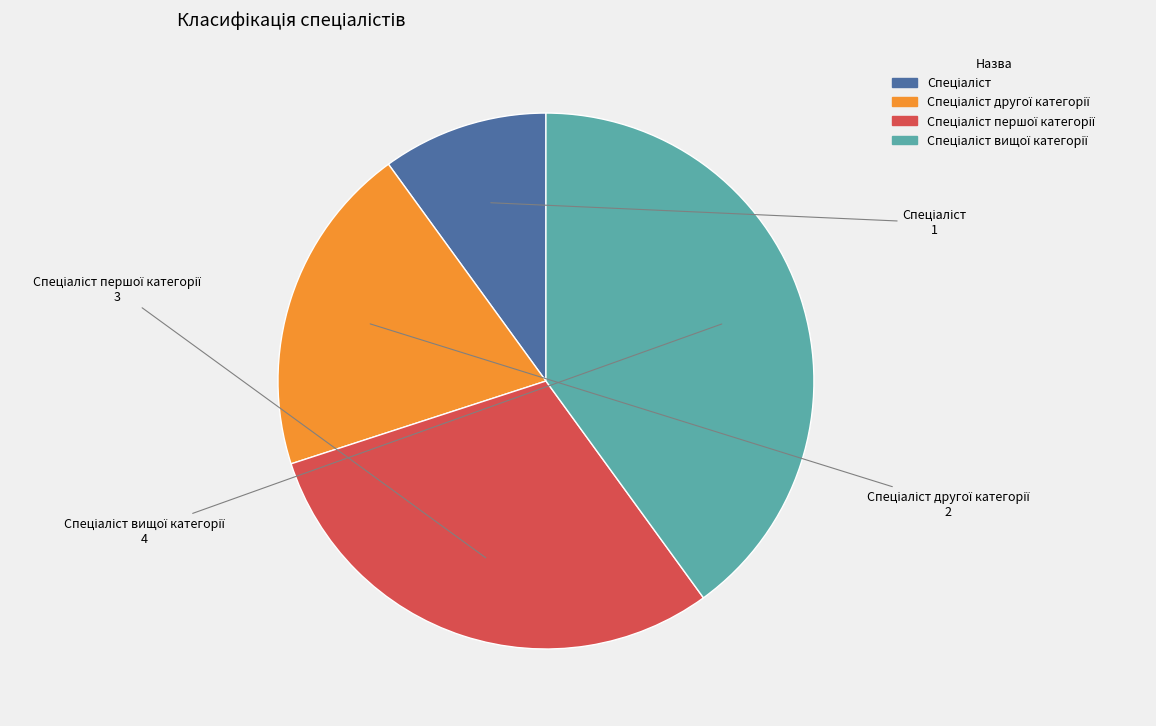

How many segments does this pie chart have?

4